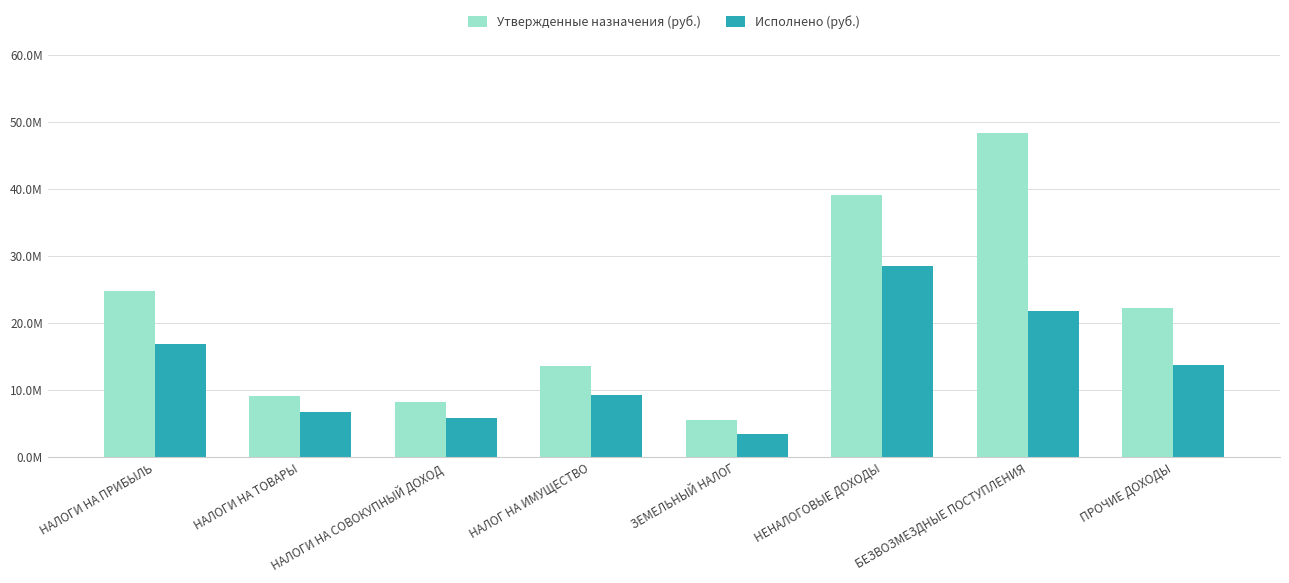

The value of Утвержденные назначения (руб.) at ПРОЧИЕ ДОХОДЫ is 22290739.8. True or false?

True